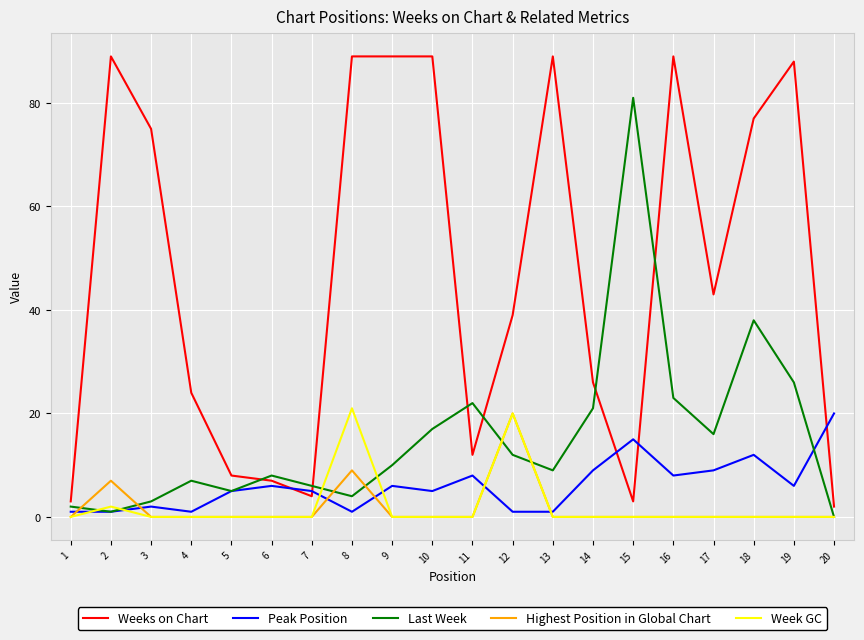

True or false: Last Week has a value of 41 at 20.

False